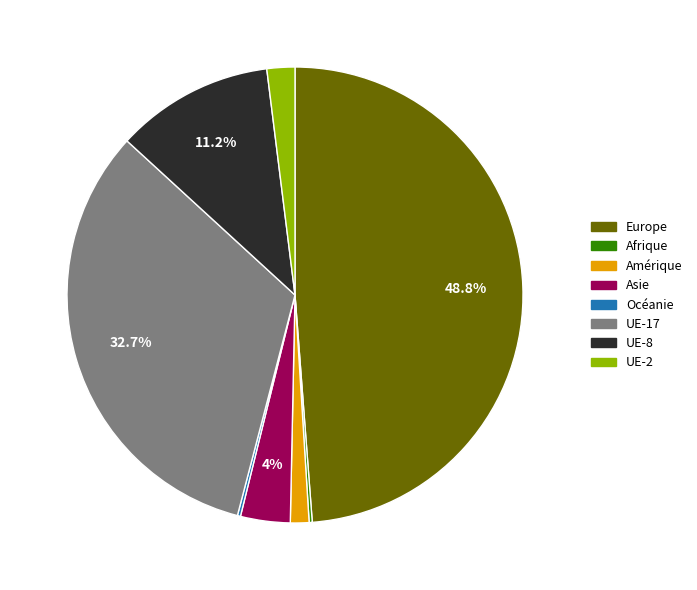

To the nearest percent, what is the difference between the largest and smallest slice percentages?

49%